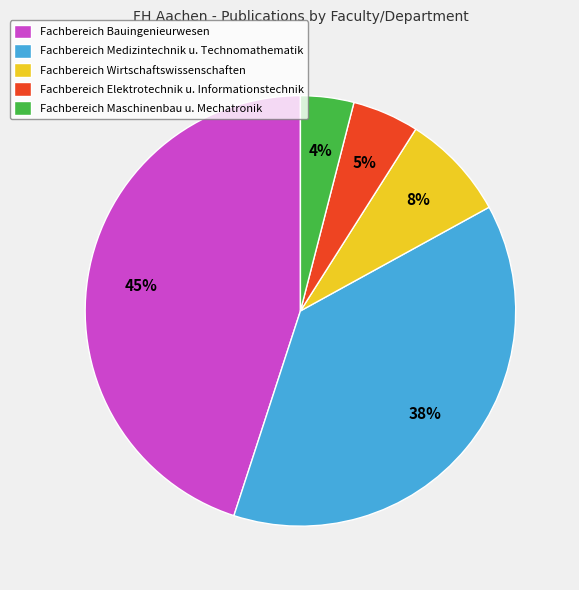

What is the largest slice in the pie chart?

Fachbereich Bauingenieurwesen